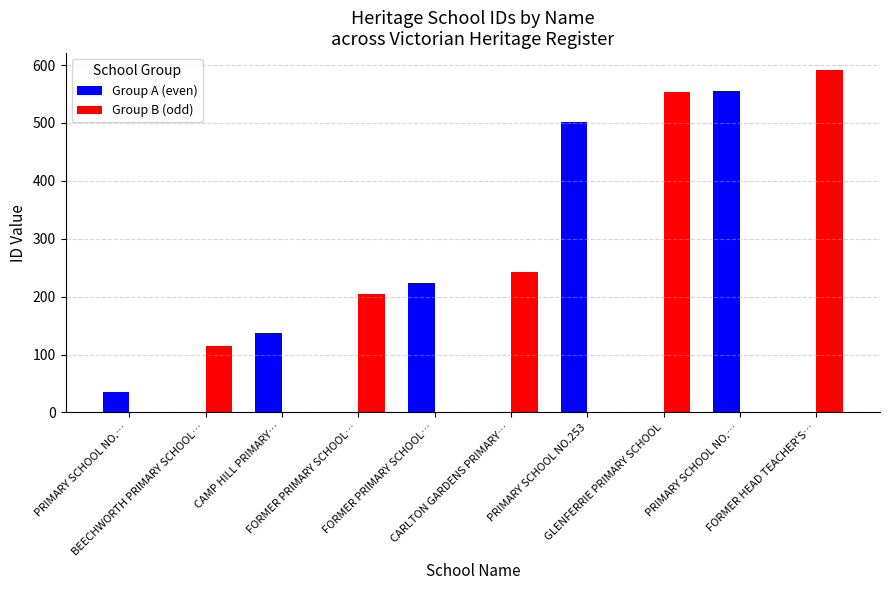

What are all the series names shown in the legend?

Group A (even), Group B (odd)